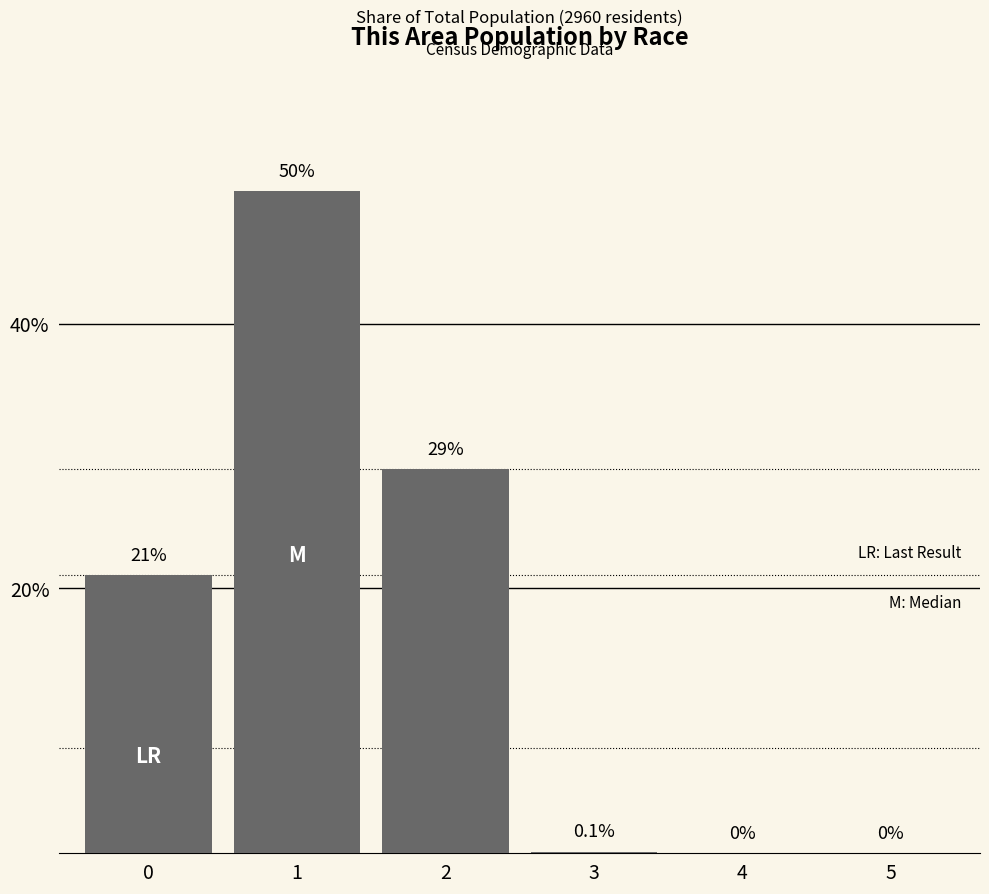

The chart shows a value of 29.0 at 2. True or false?

True